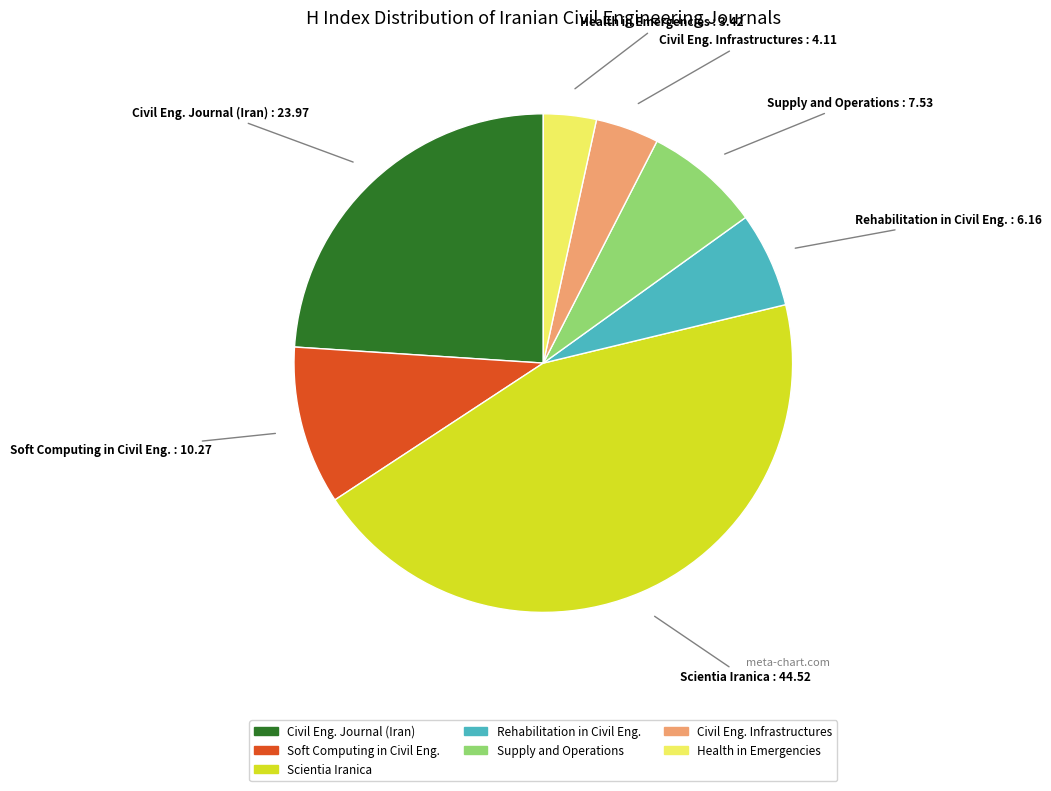

Which category has the smallest portion of the pie?

Health in Emergencies